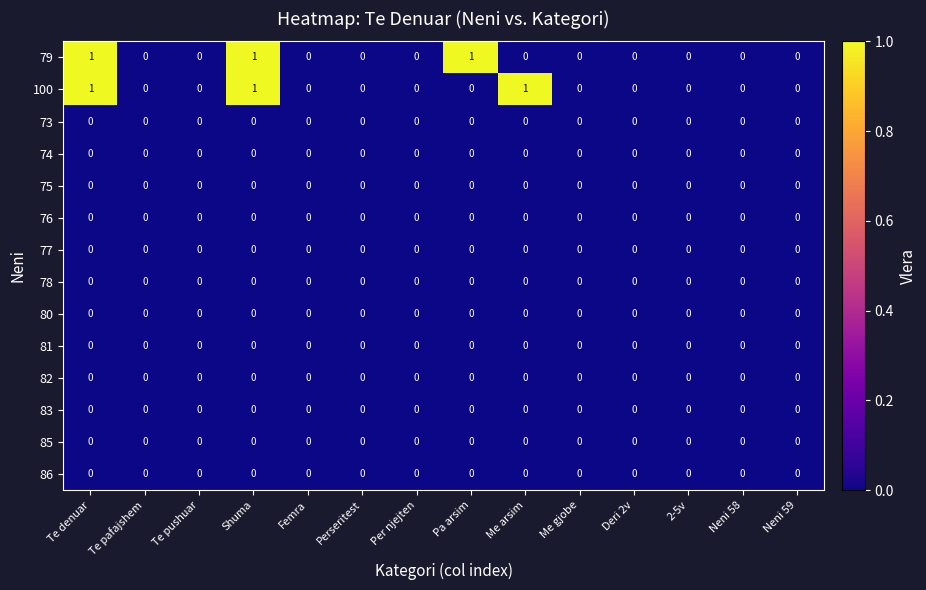

What is the total value across all series at Pa arsim?

1